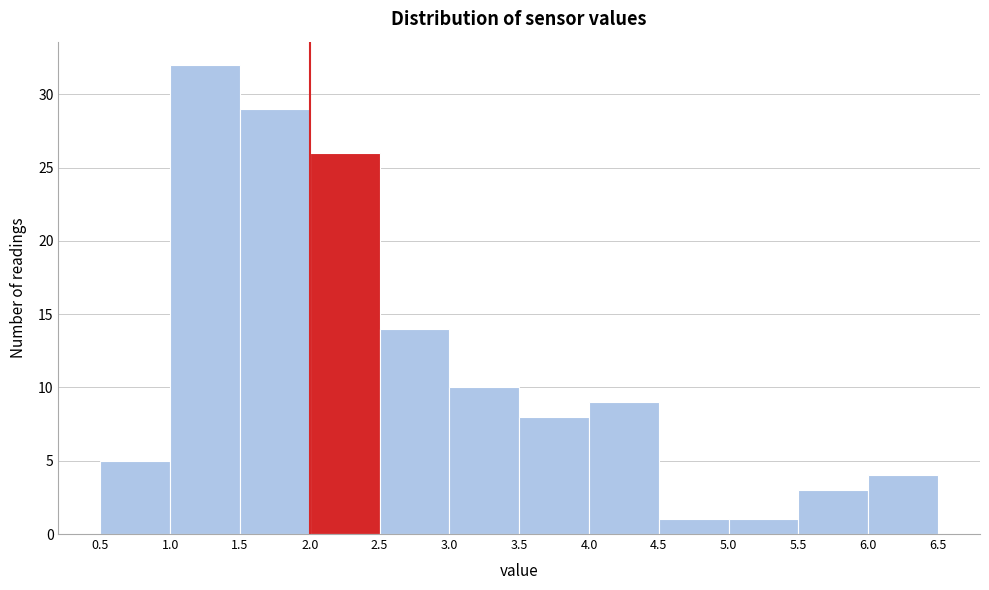

Reading left to right, list every bar in this chart as the range it spans on the x-axis followed by its height. The values are not printed on the chart, so give them approximately, as read against the axis.

0.5 to 1.0: 5
1.0 to 1.5: 32
1.5 to 2.0: 29
2.0 to 2.5: 26
2.5 to 3.0: 14
3.0 to 3.5: 10
3.5 to 4.0: 8
4.0 to 4.5: 9
4.5 to 5.0: 1
5.0 to 5.5: 1
5.5 to 6.0: 3
6.0 to 6.5: 4